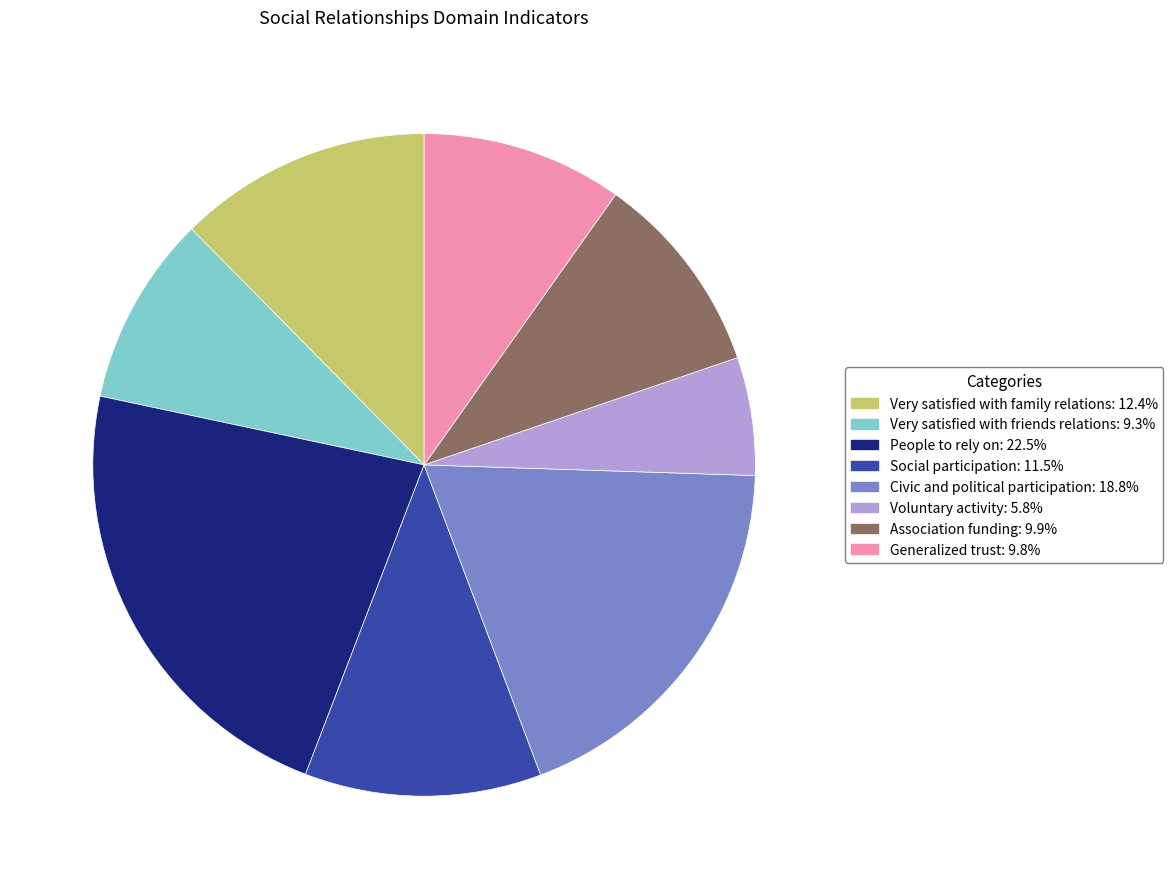

Combined, do Voluntary activity and Civic and political participation account for over 50%?

No